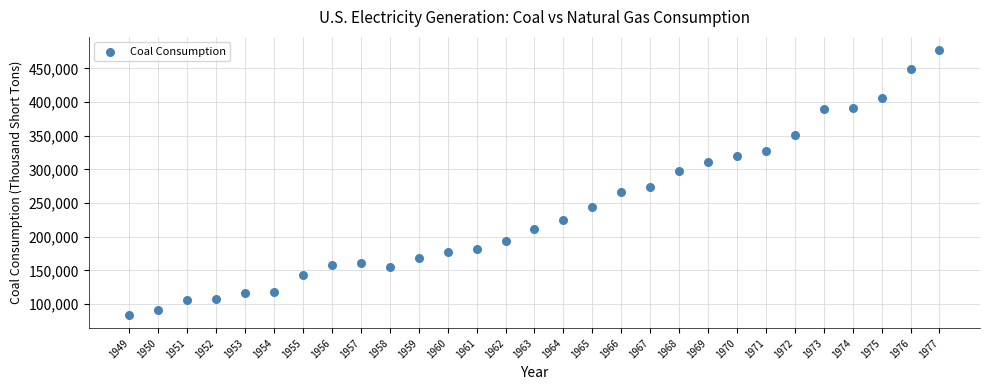

What is the range of Y values (max minus min)?

393162.5